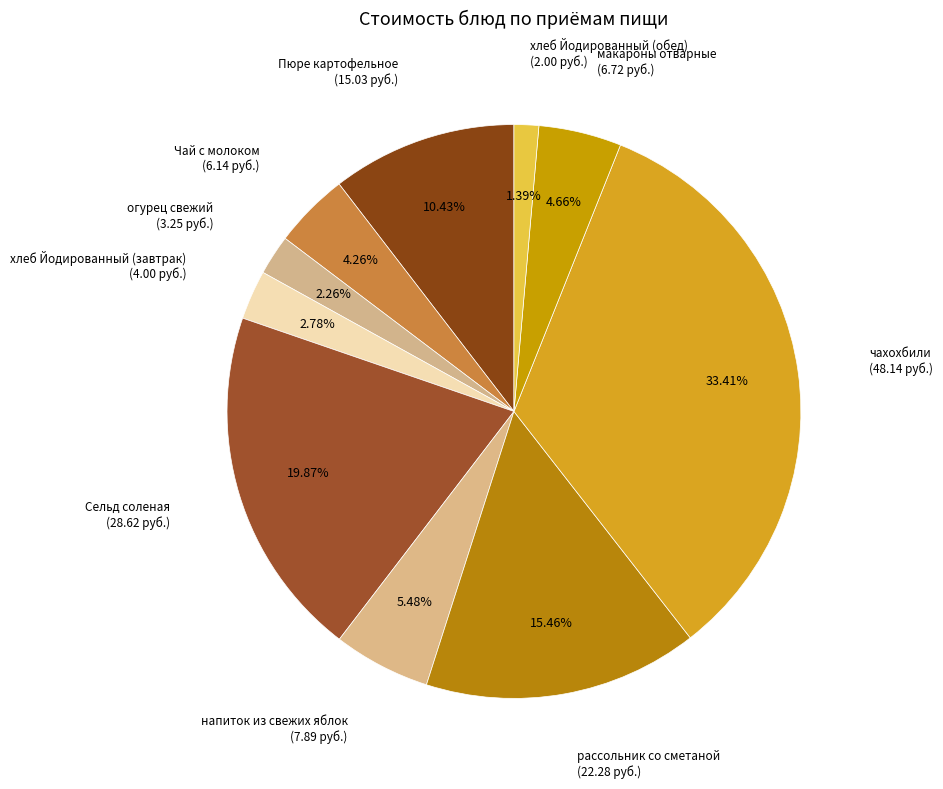

How many segments does this pie chart have?

10